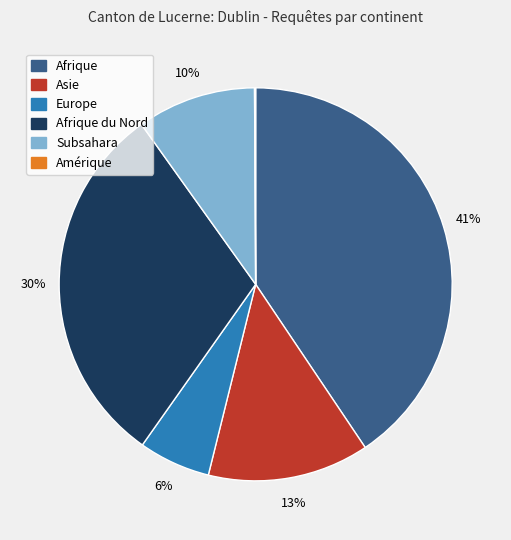

Does any single category account for the majority?

No